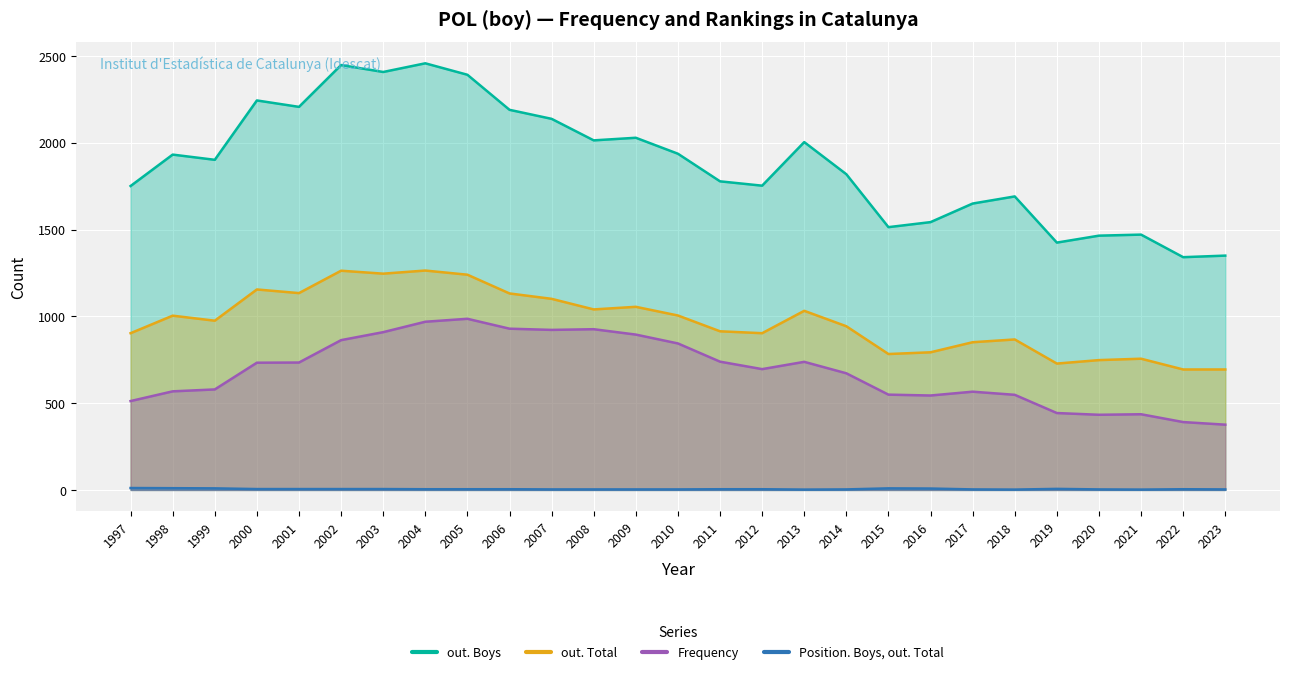

How many lines are shown in the chart?

4